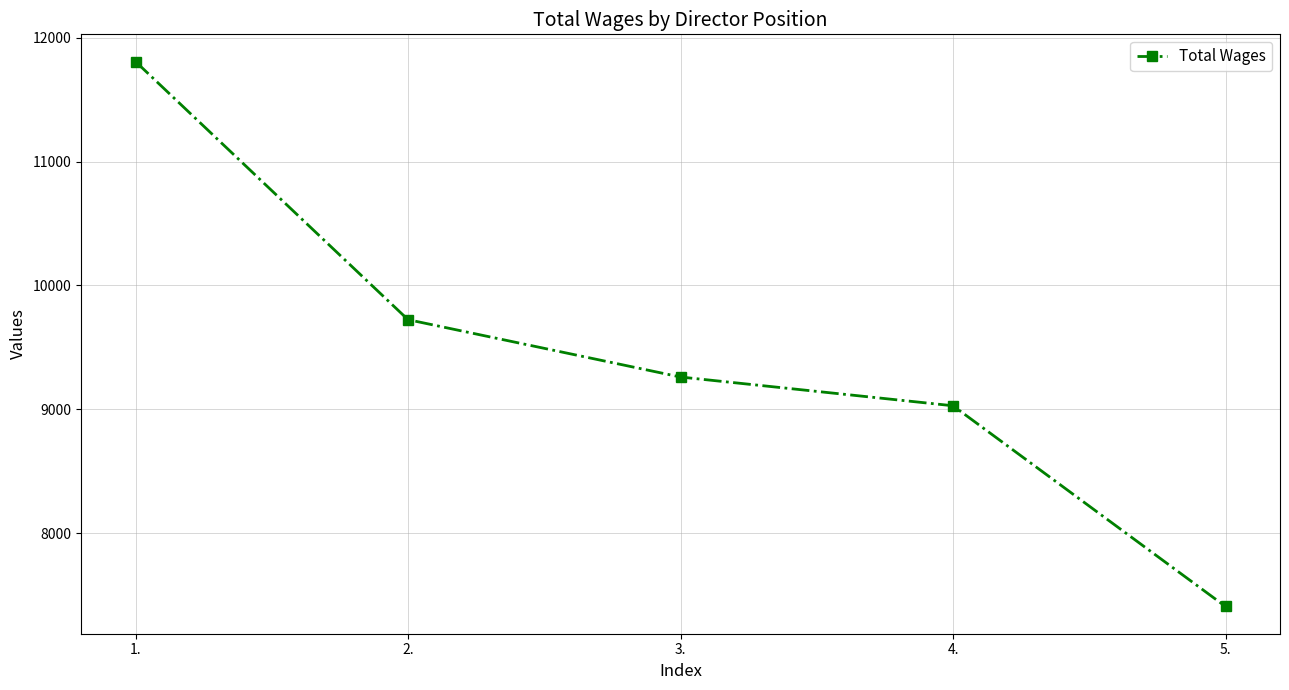

True or false: there are more than 0 points higher than both neighbors.

False